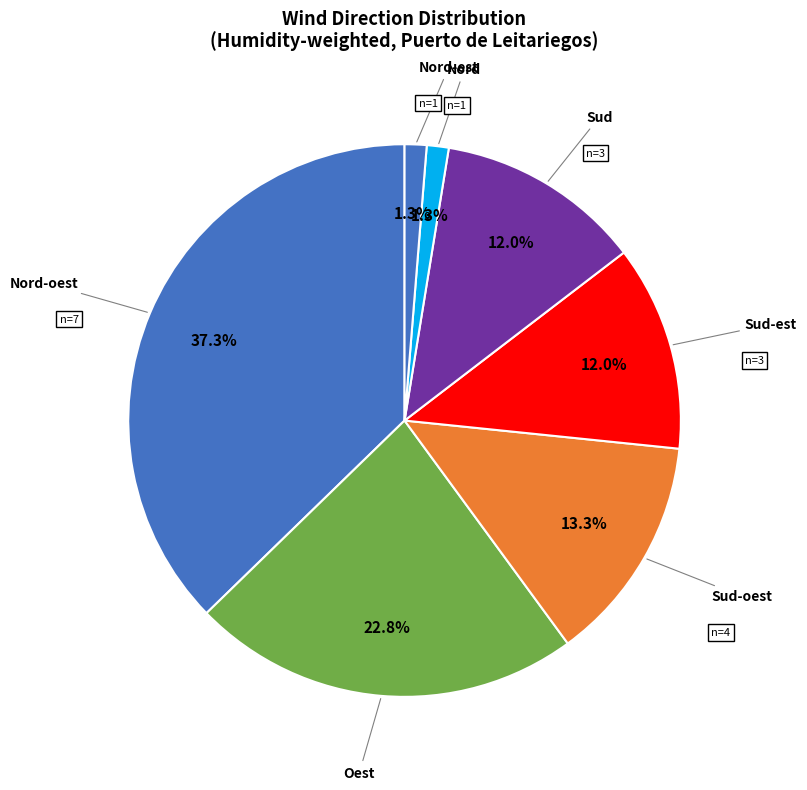

To the nearest percent, what portion does Nord-oest represent?

37%